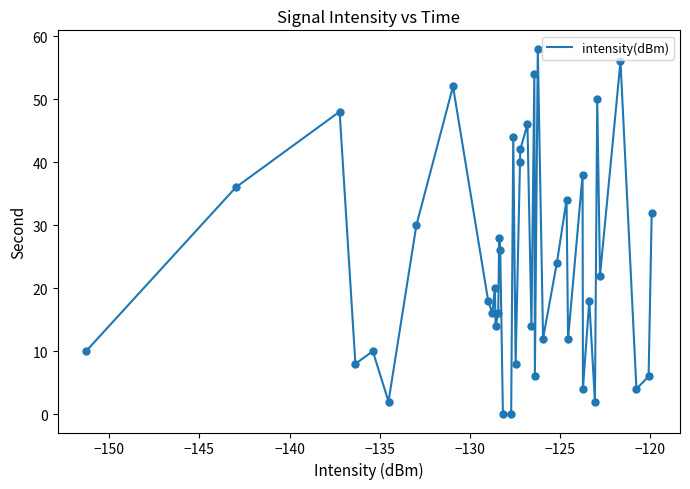

What is the difference between the maximum and minimum values?

58